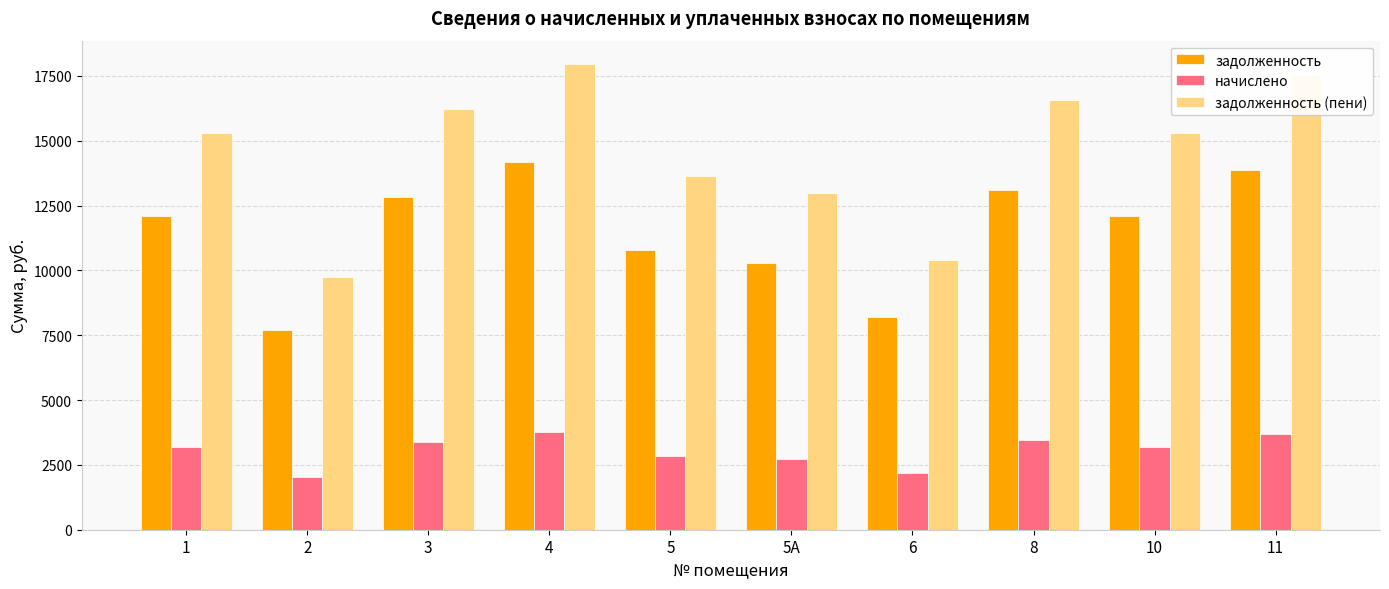

List the series in order of their peak value, lowest first.

начислено, задолженность, задолженность (пени)